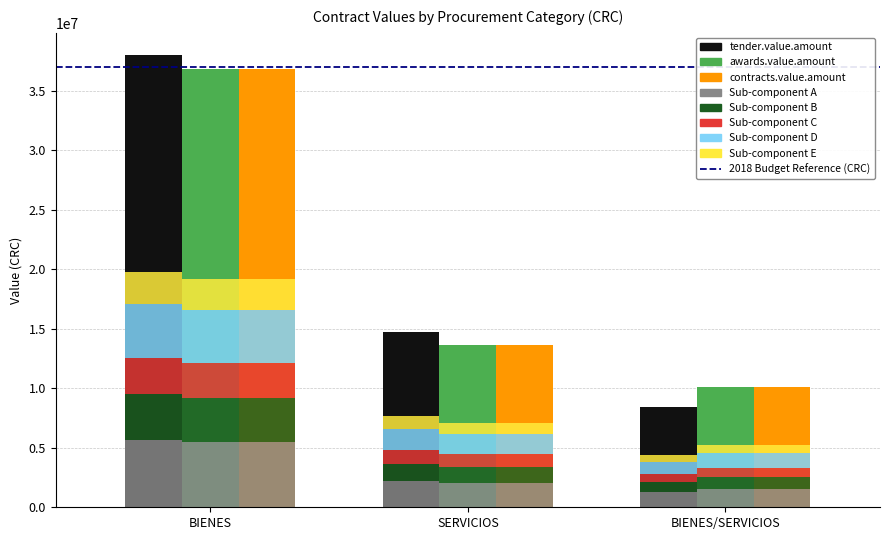

What is the label of the 15th bar from the right?

BIENES